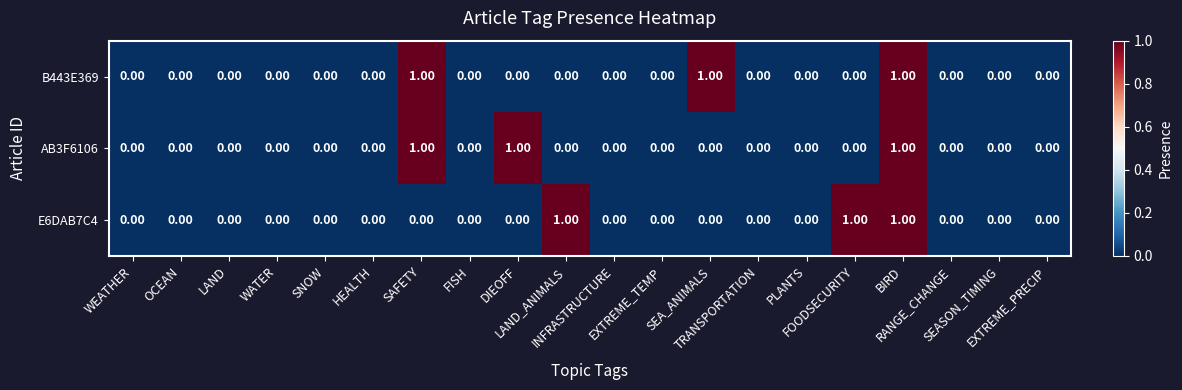

What is the sum of all B443E369 values?

3